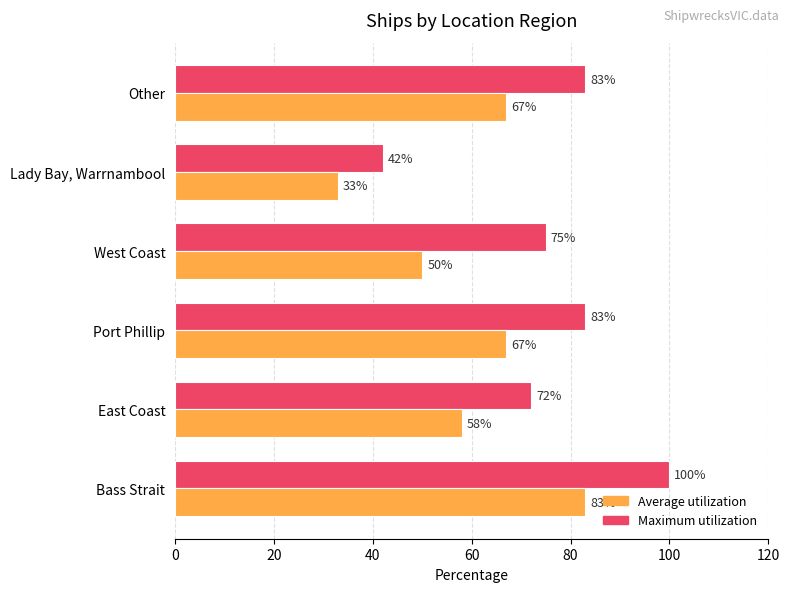

What is the spread (max minus min) of values at Port Phillip?

16